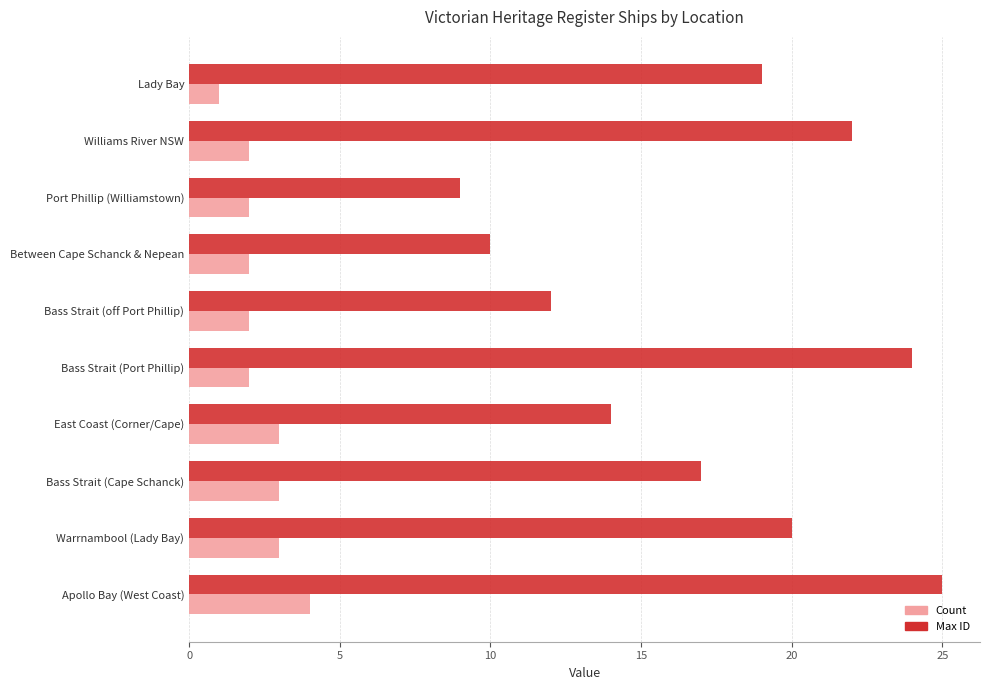

How many data points does each series have?

10